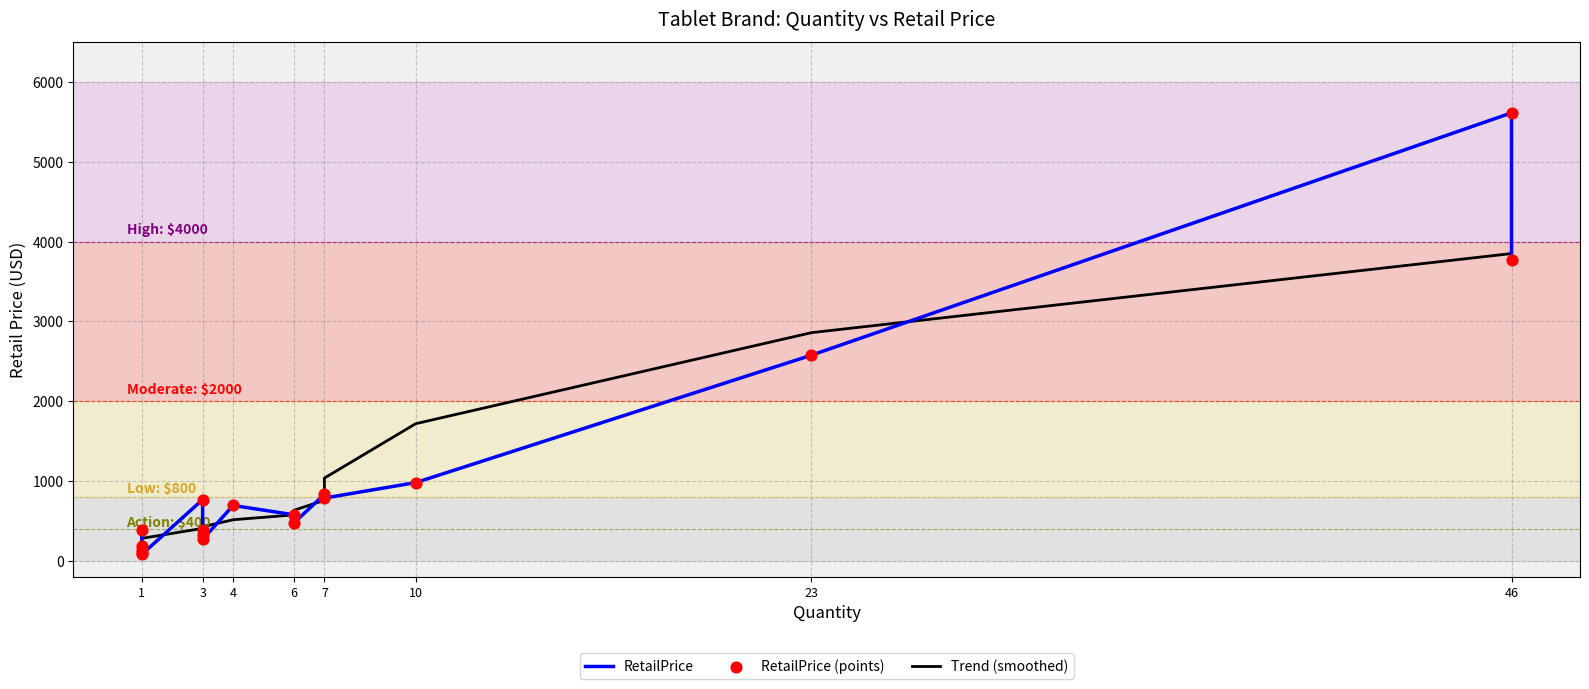

Which series reaches the minimum Y coordinate?

RetailPrice